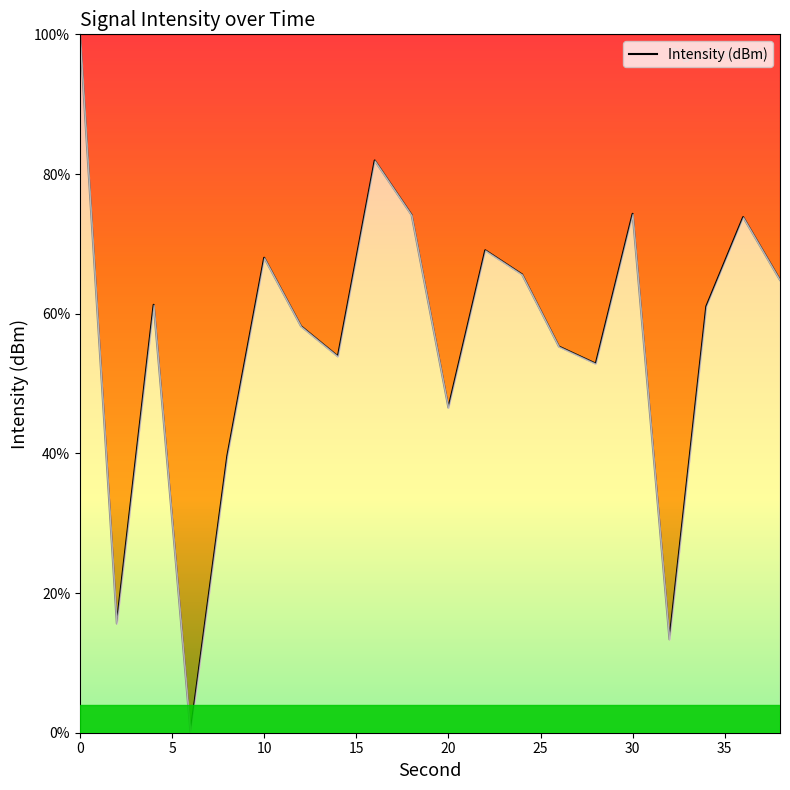

True or false: the data has more than 1 interior local peaks.

True